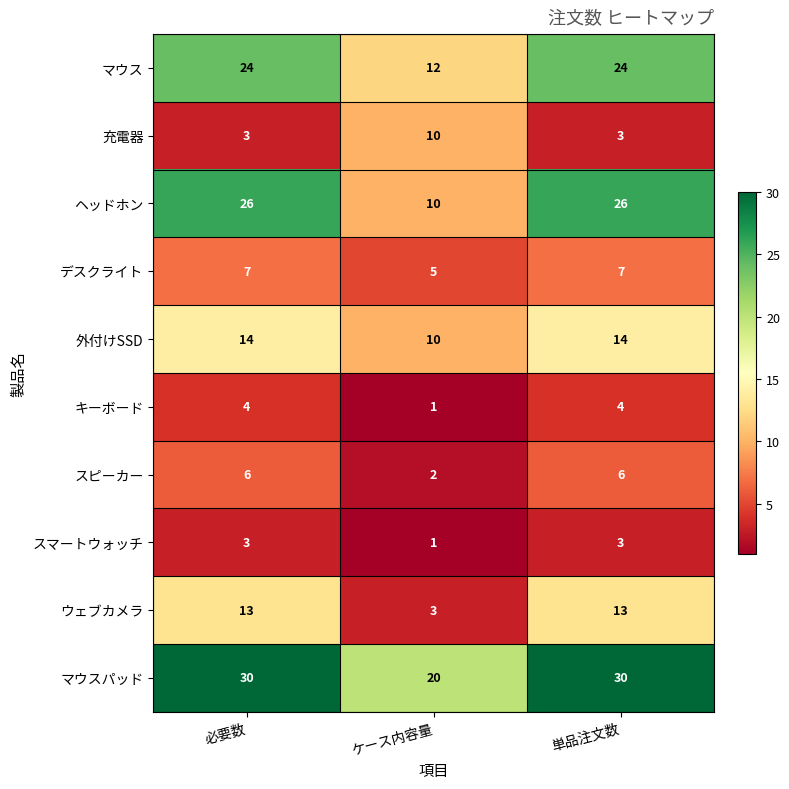

At how many categories does at least one series exceed 2?

3